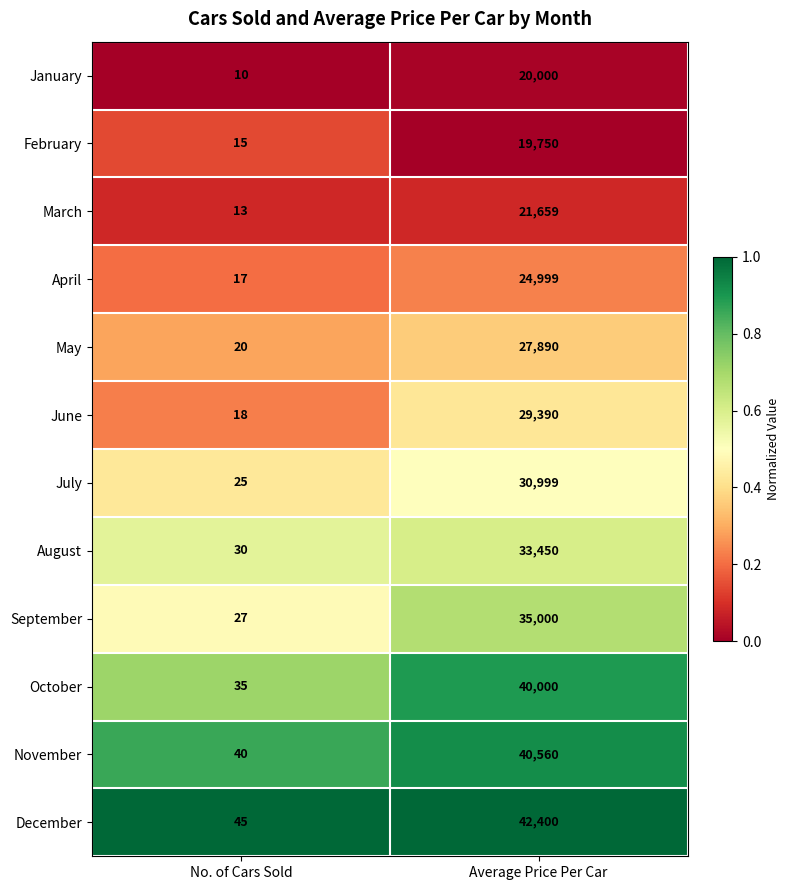

At which label is July closest to 15512?

No. of Cars Sold